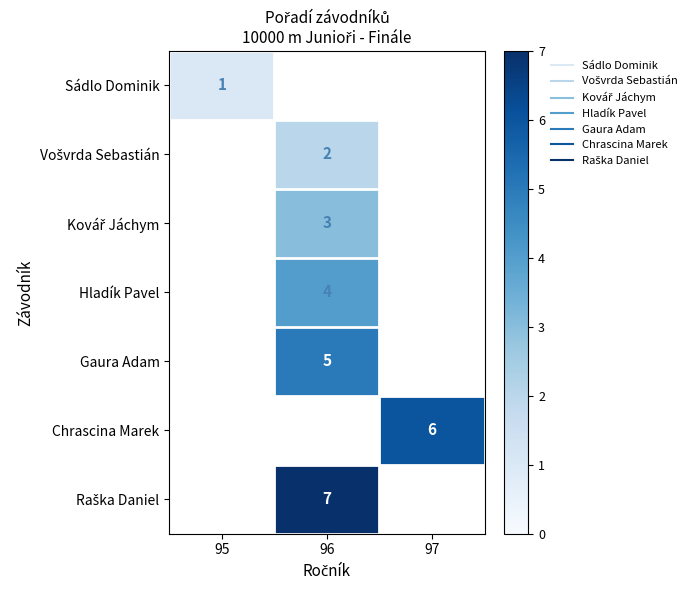

Rank the series by their maximum value, from lowest to highest.

Sádlo Dominik, Vošvrda Sebastián, Kovář Jáchym, Hladík Pavel, Gaura Adam, Chrascina Marek, Raška Daniel